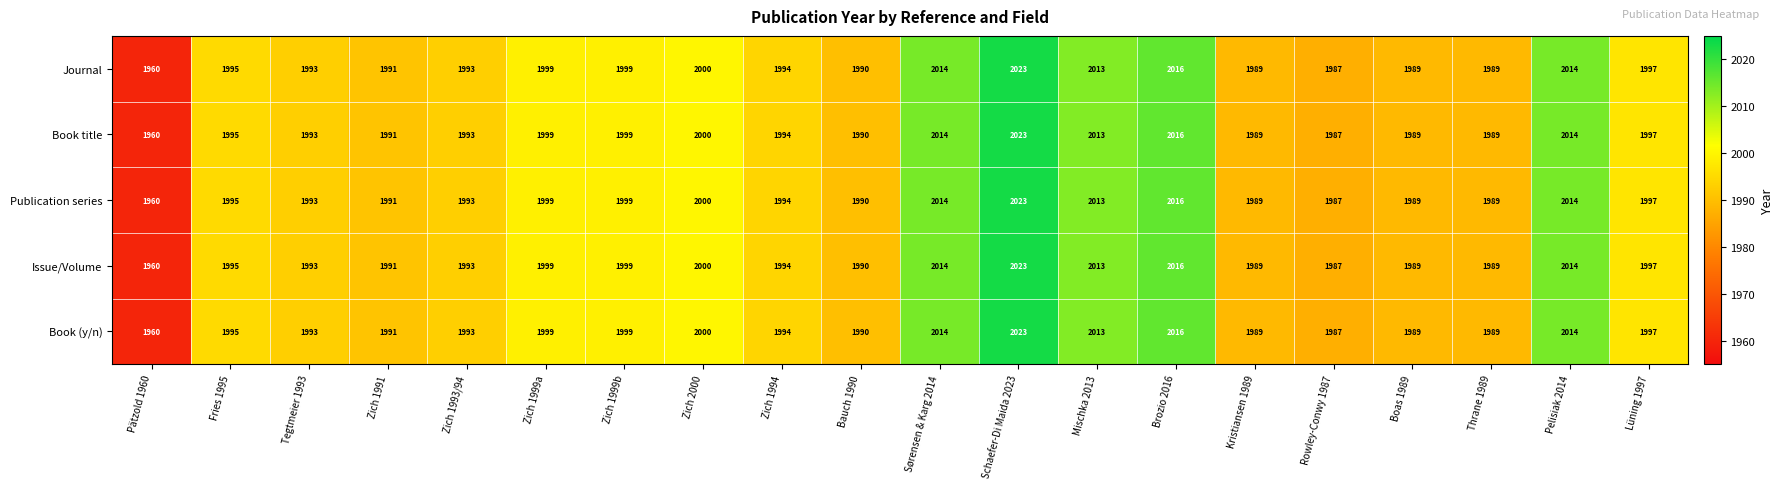

How many data points does each series have?

20